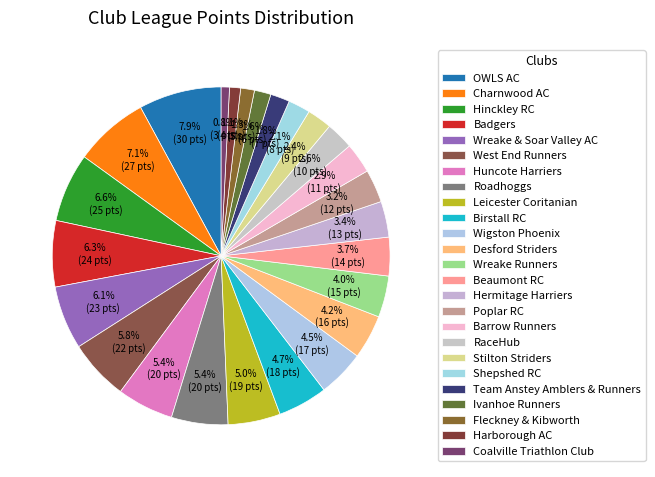

Between Beaumont RC and Birstall RC, which is larger?

Birstall RC